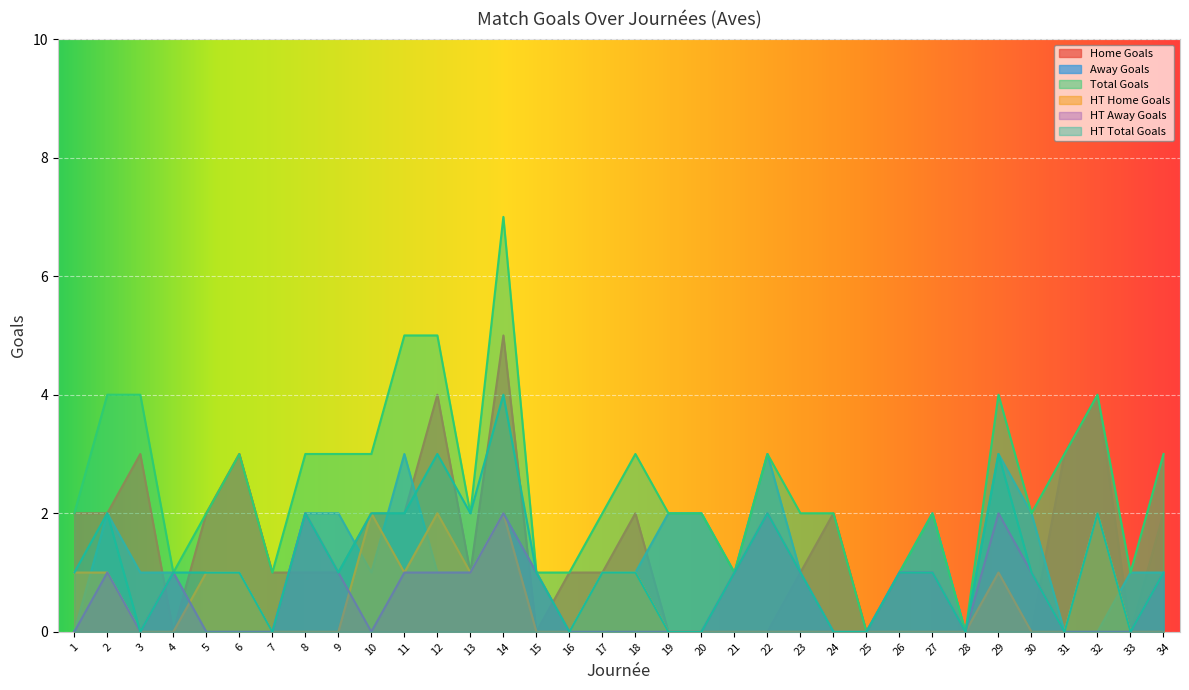

At which label is HT Total Goals closest to 2?

2